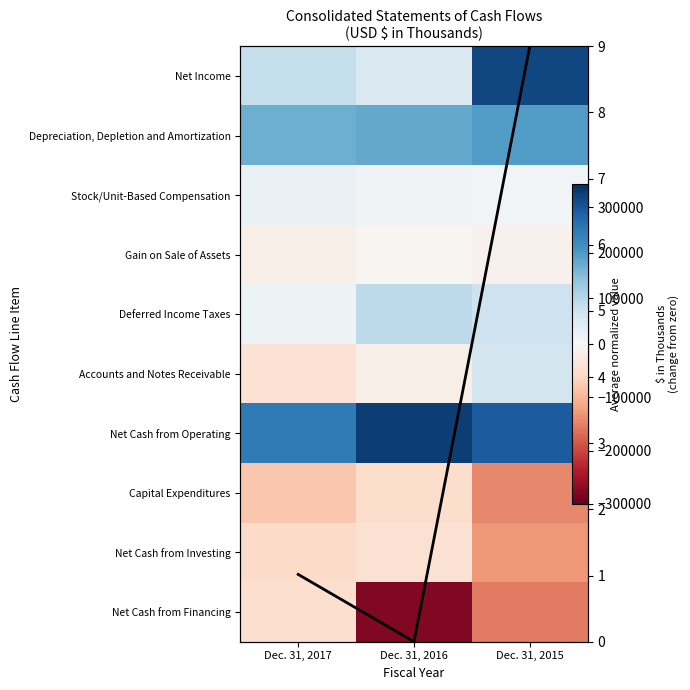

At which label does Capital Expenditures reach its peak?

Dec. 31, 2016